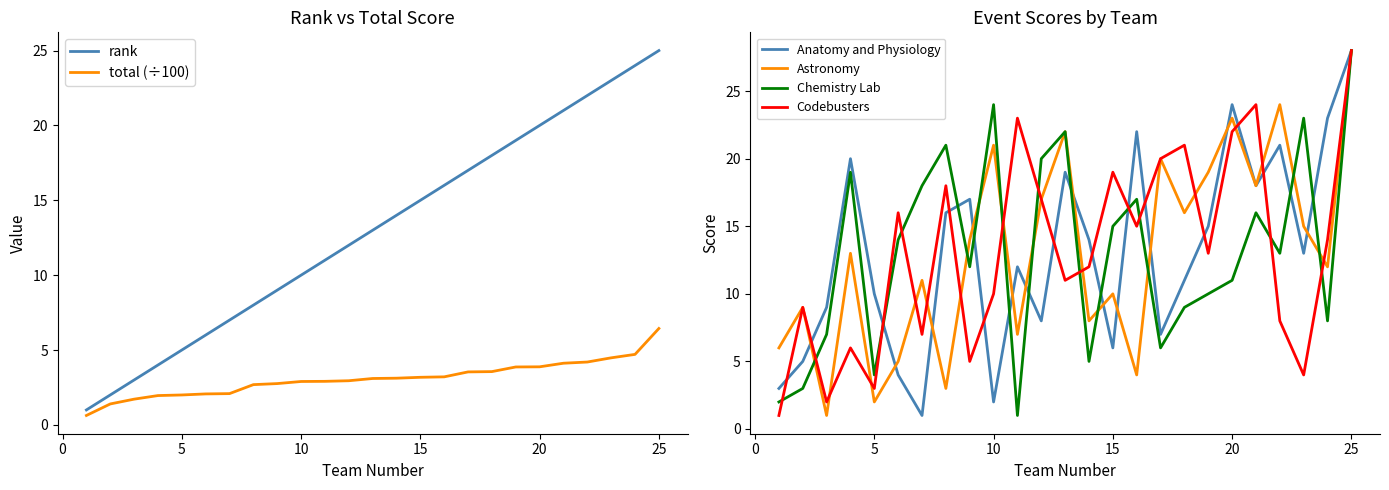

Does the chart display data point markers on the line(s)?

No